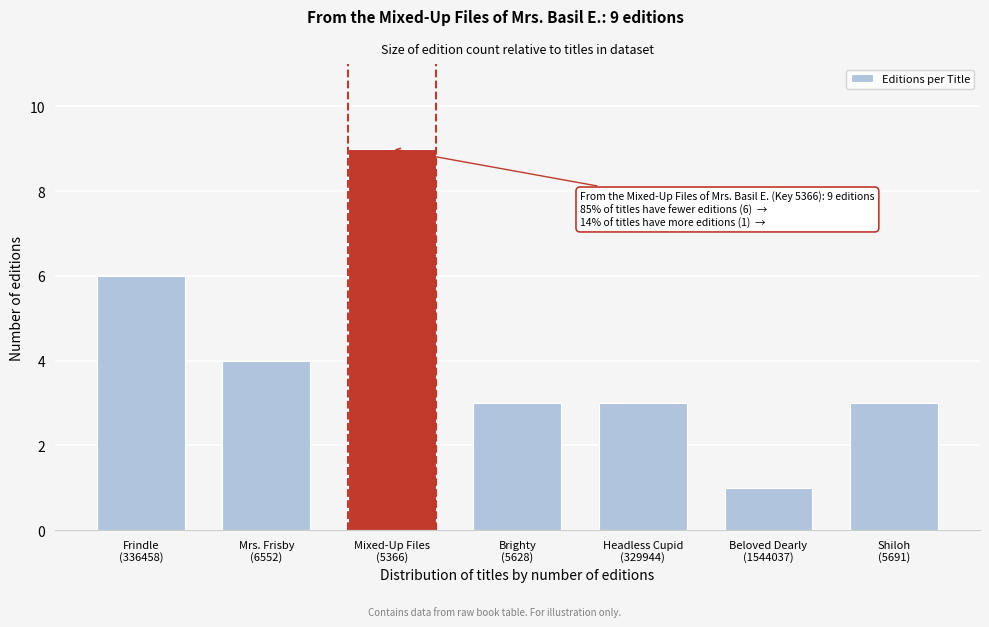

Reading left to right, what are all the values shown in this chart?

6	4	9	3	3	1	3